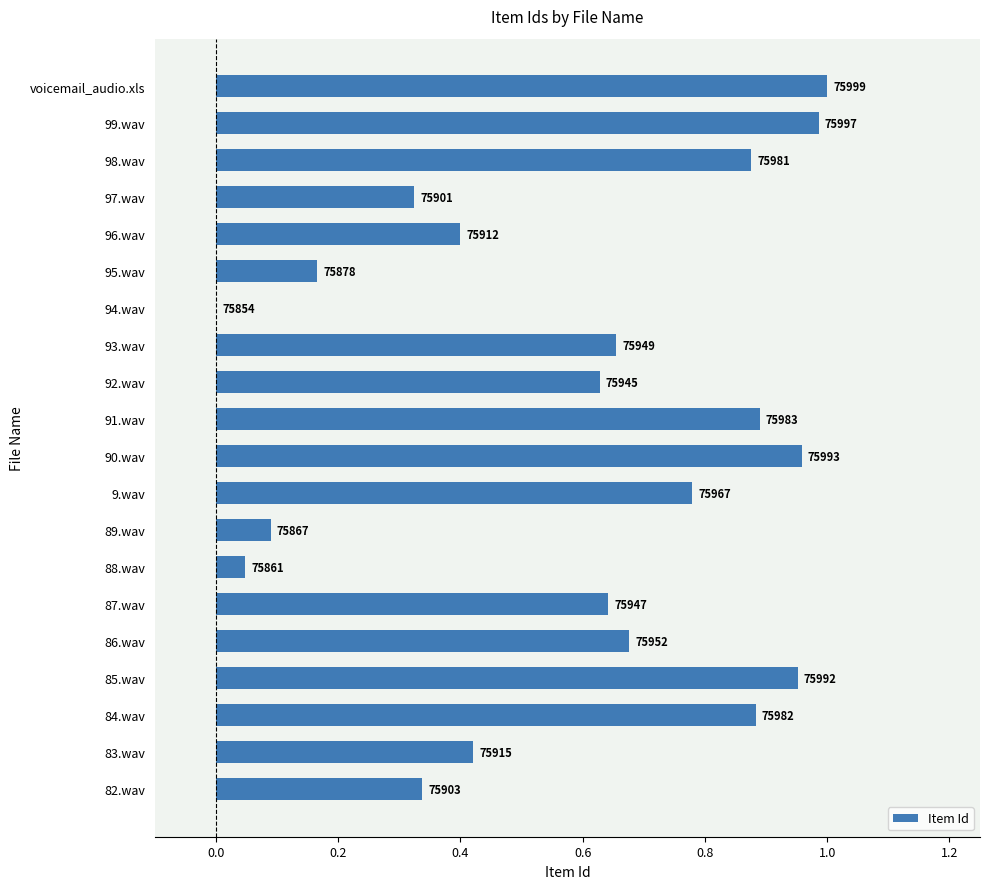

What is the difference between the maximum and second lowest values?

1.0